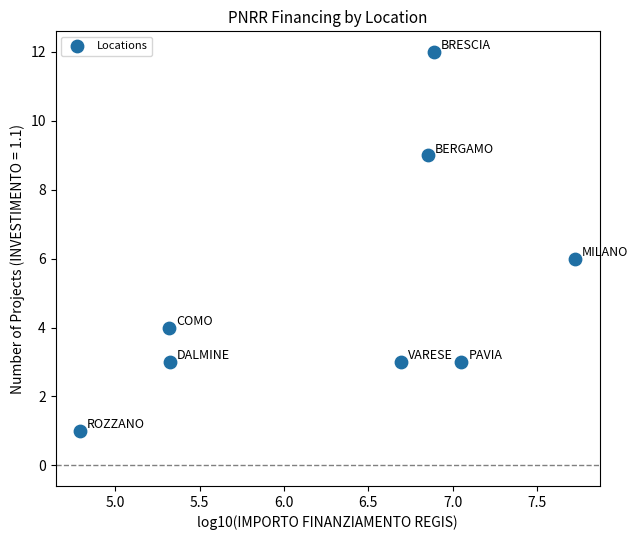

What is the average Y value?

5